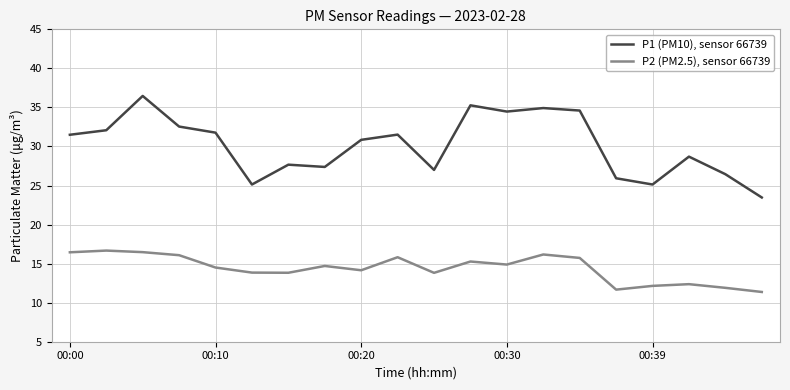

Rank the series by their maximum value, from lowest to highest.

P2 (PM2.5), sensor 66739, P1 (PM10), sensor 66739